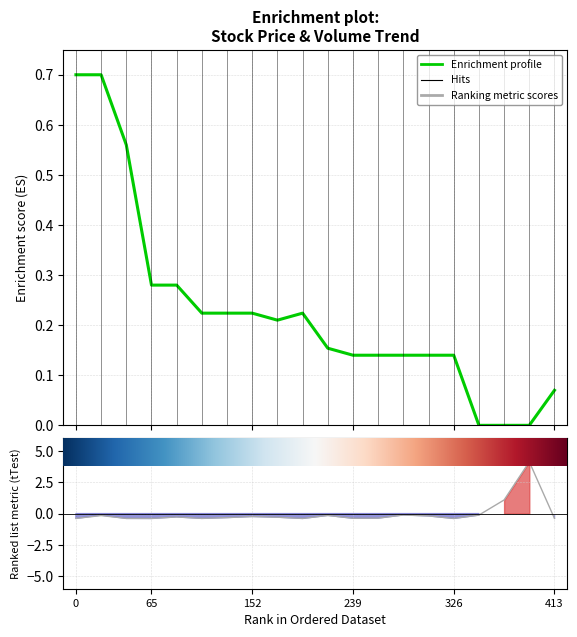

True or false: حجم التداول has more than 2 interior local peaks.

True